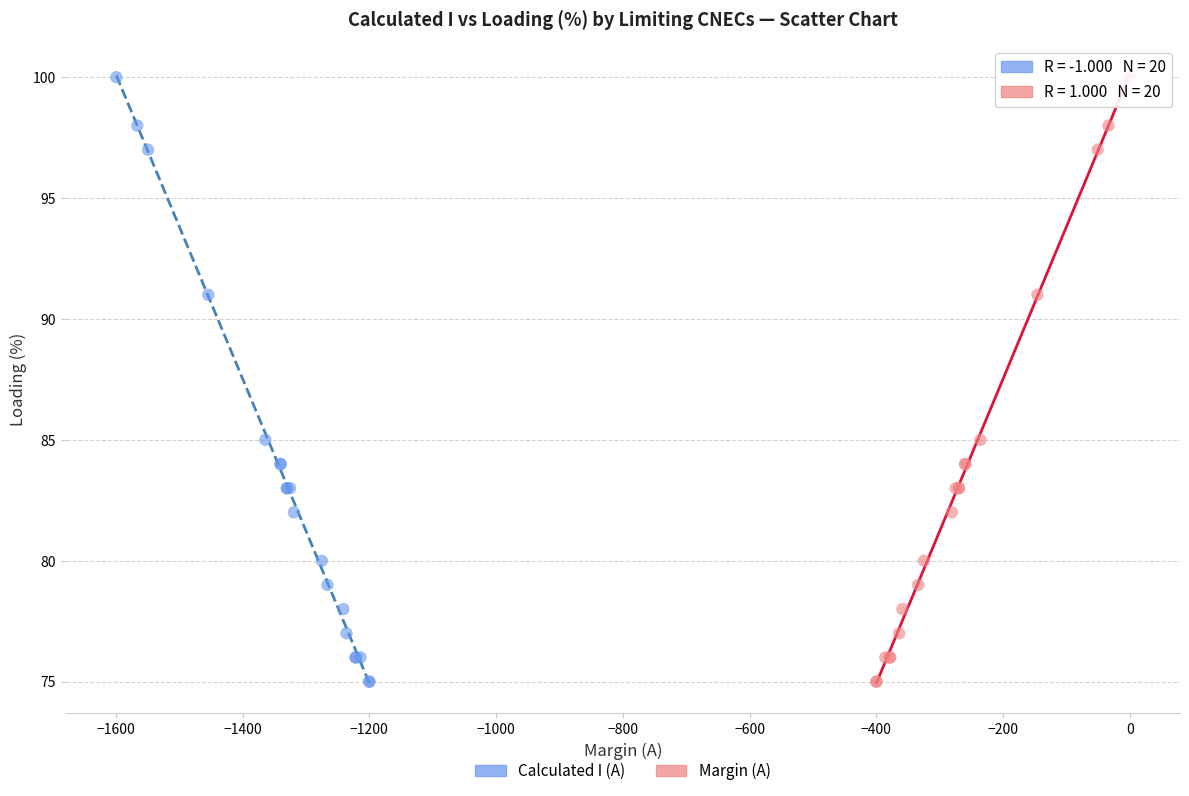

What are all the series names shown in the legend?

Calculated I (A), Margin (A)